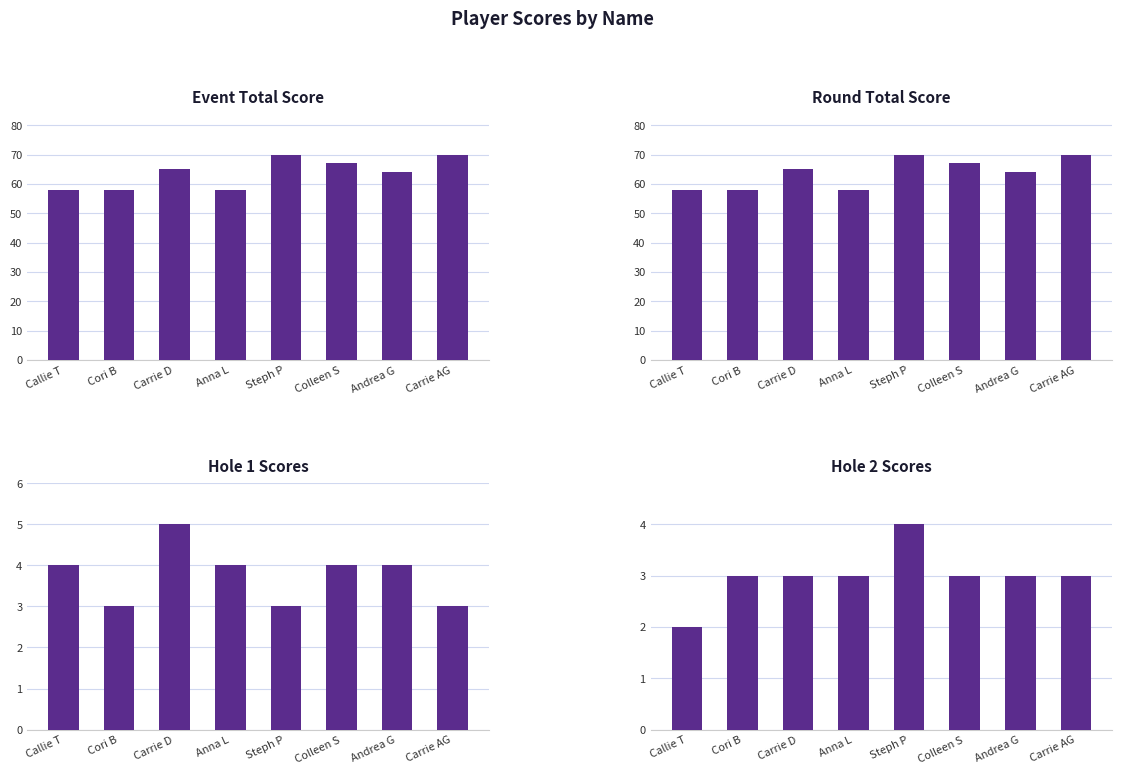

Where is event_total_score nearest to the value 64?

Andrea G